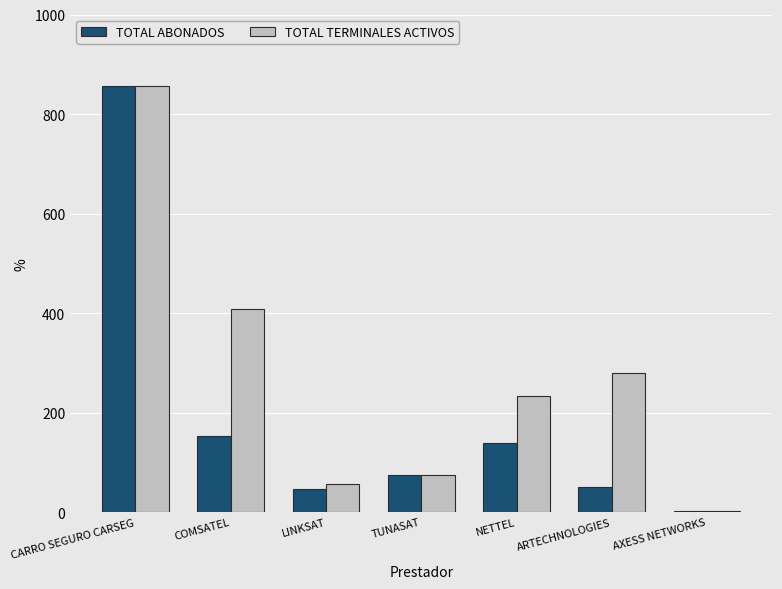

Read the TOTAL ABONADOS value at COMSATEL, to the nearest 10.

150